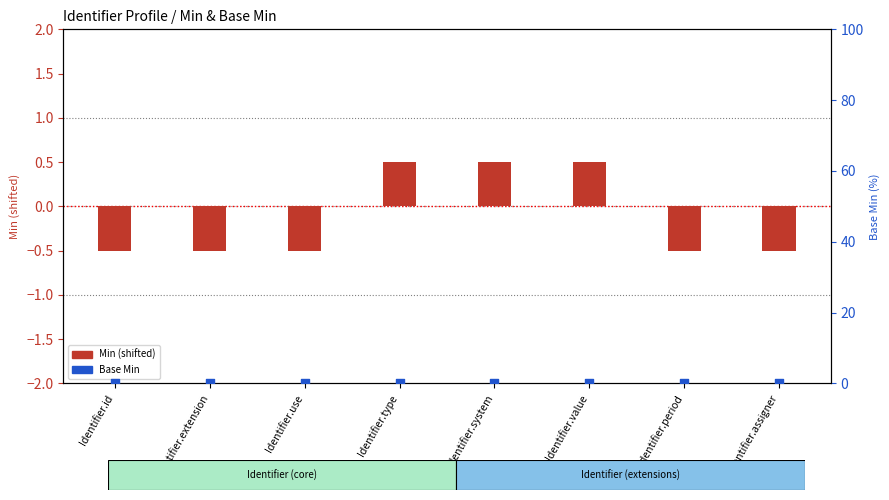

What are all the series names shown in the legend?

Min, Base Min